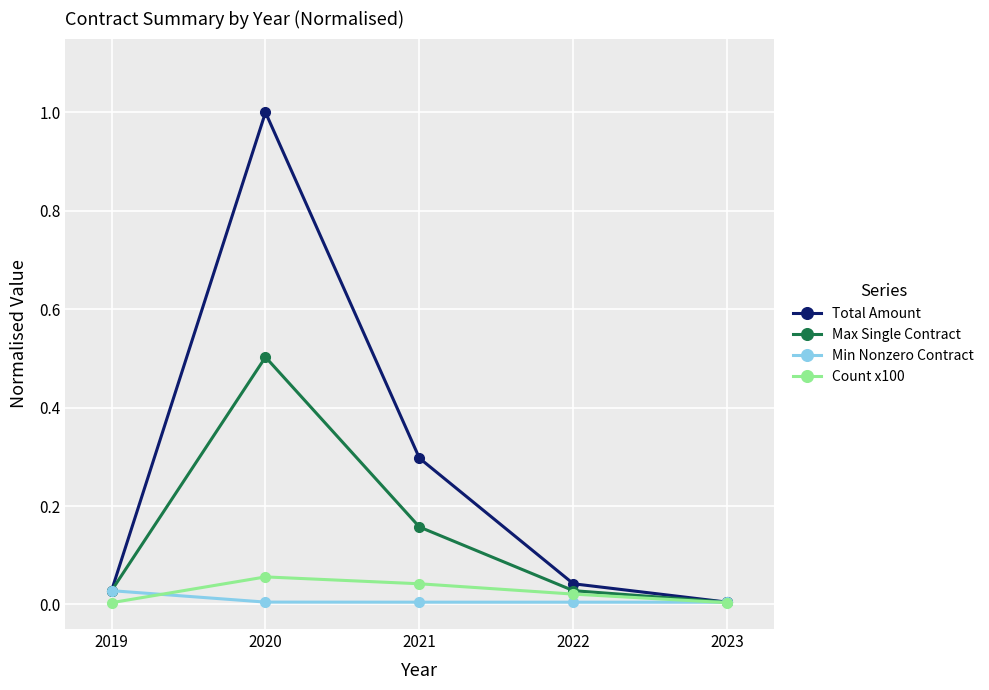

At which category does the chart reach its peak across all series?

2020